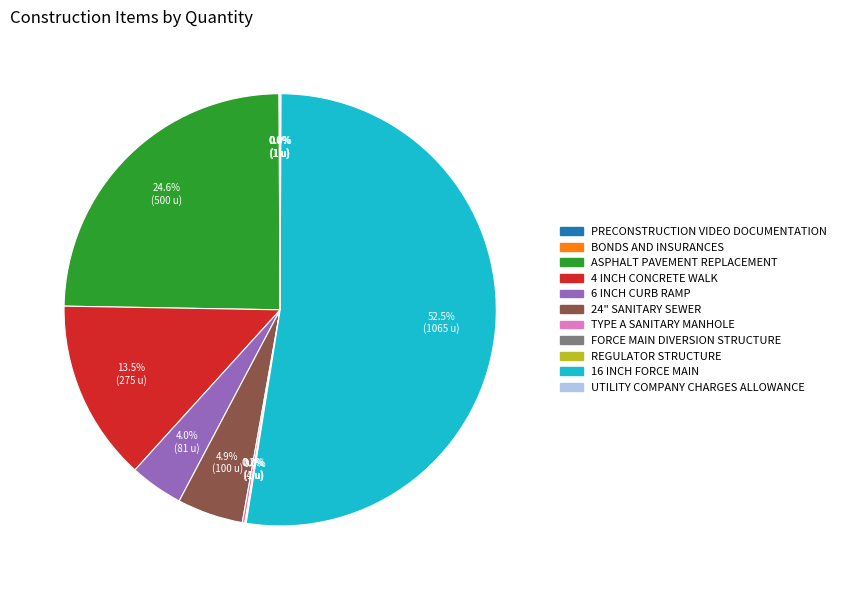

Which category has the biggest portion of the pie?

16 INCH FORCE MAIN